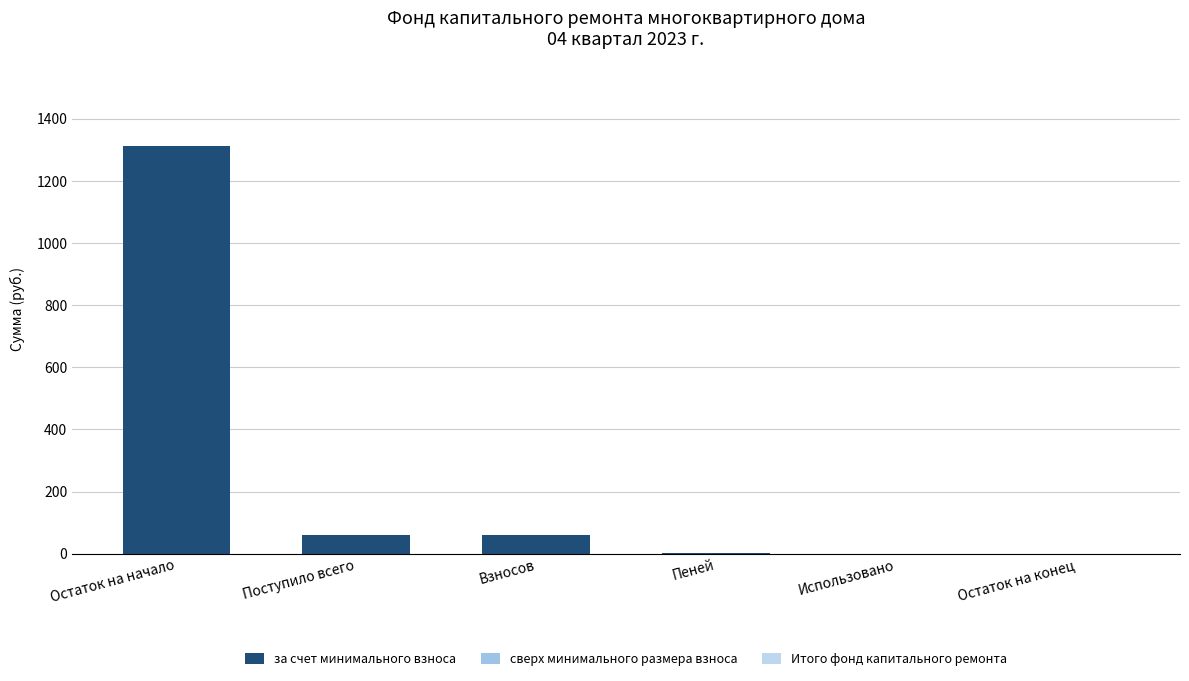

What is the label of the 6th bar from the right?

Остаток на начало